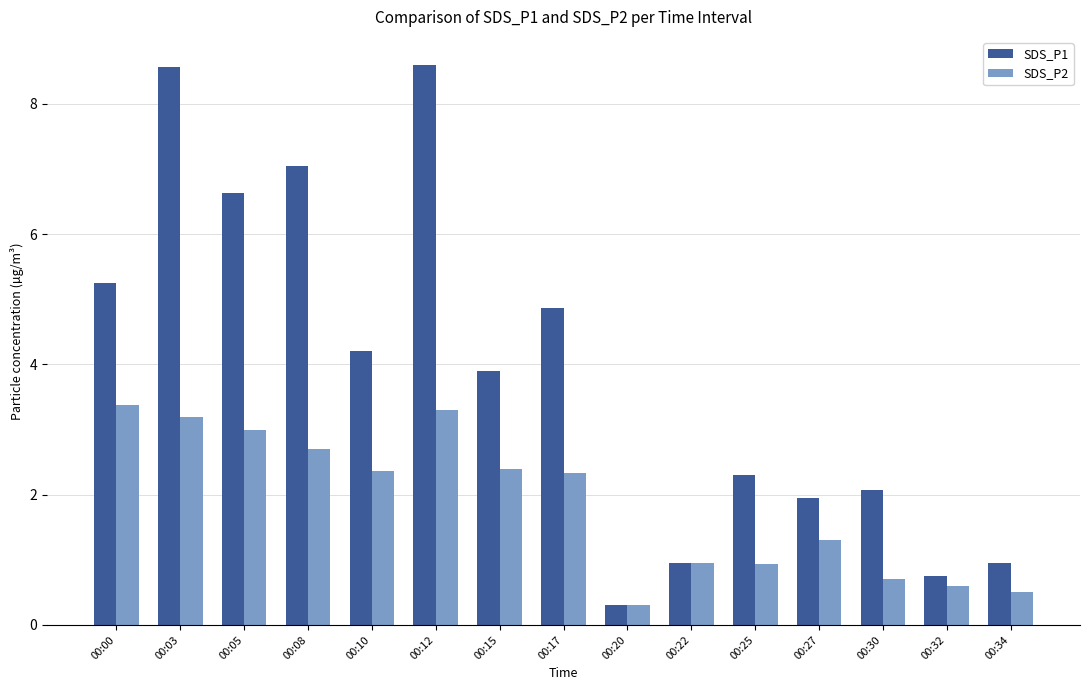

What is the difference between the SDS_P2 values at 00:05 and 00:25?

2.1